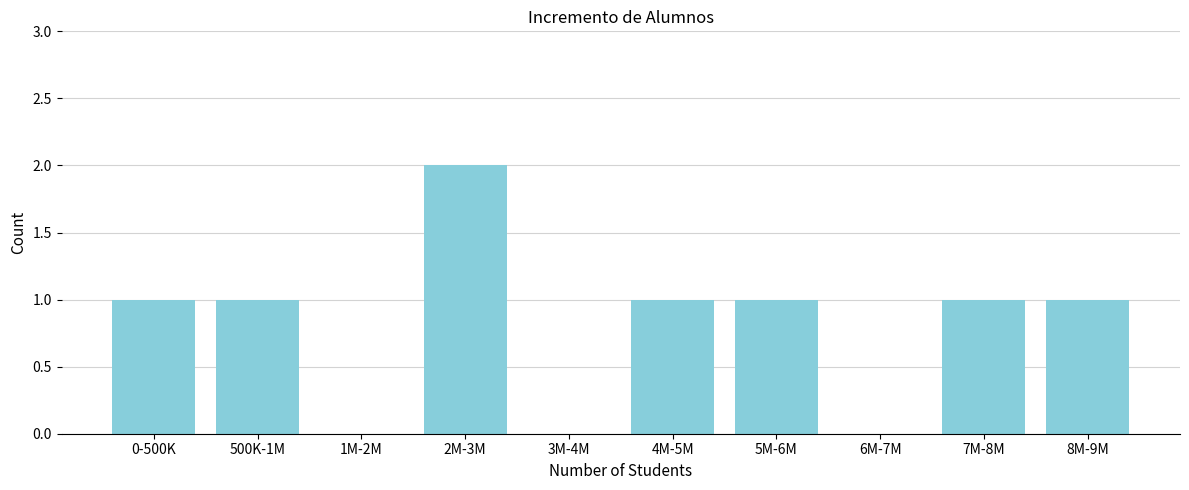

Reading right to left, what are all the values shown in this chart?

8M-9M=1	7M-8M=1	6M-7M=0	5M-6M=1	4M-5M=1	3M-4M=0	2M-3M=2	1M-2M=0	500K-1M=1	0-500K=1